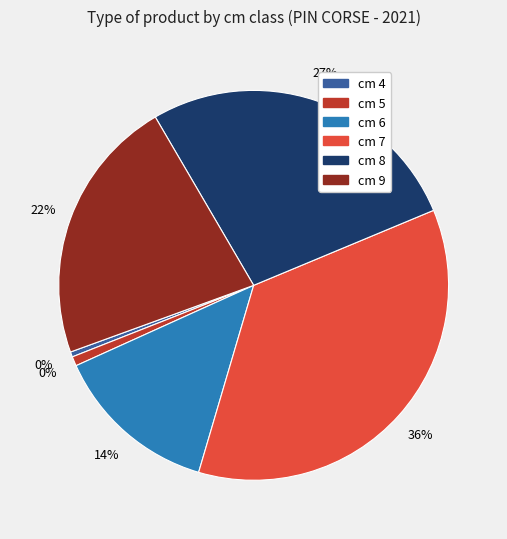

Which has a higher value, 9 or 4?

9